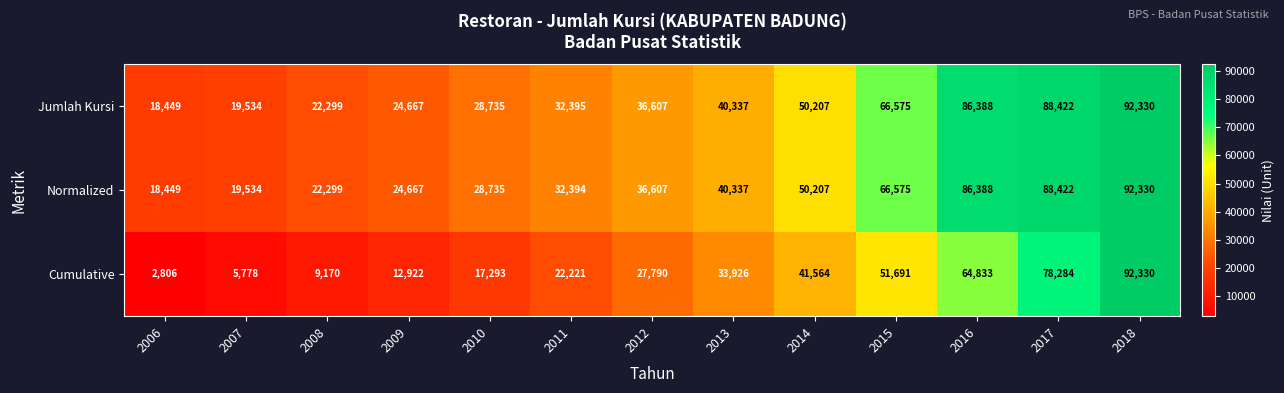

What is the total value across all series at 2006?

39704